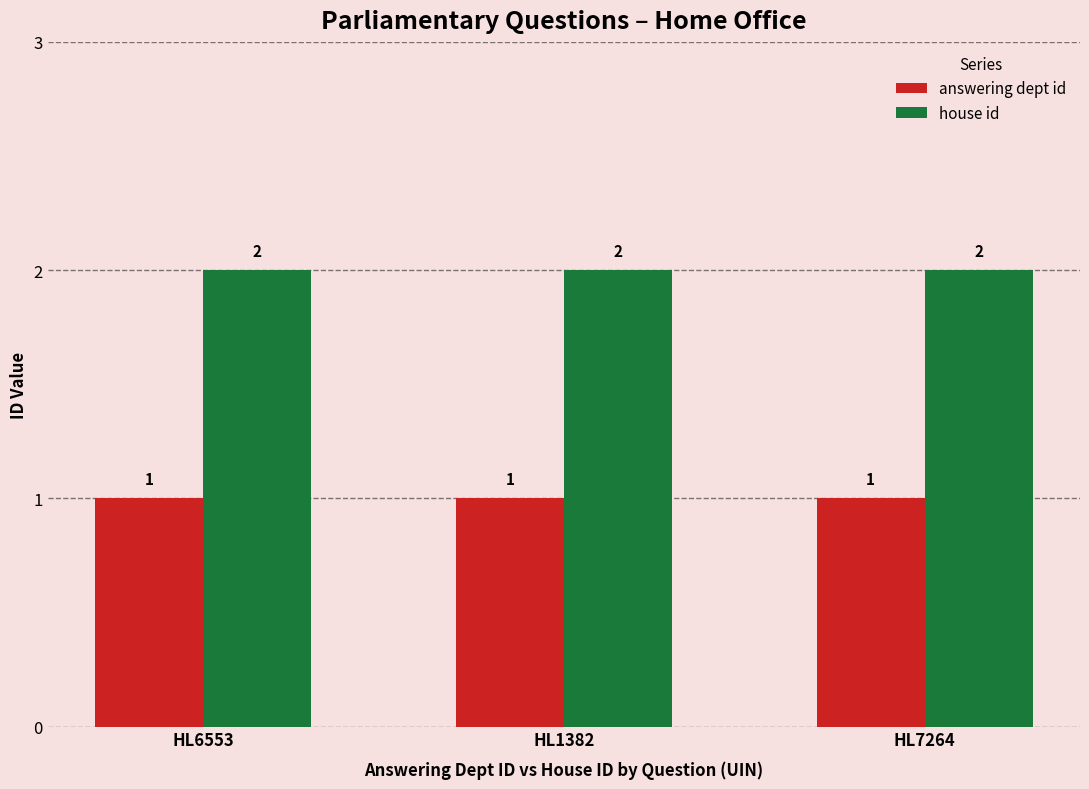

What is the value of the answering dept id bar at the 3rd from the left?

1